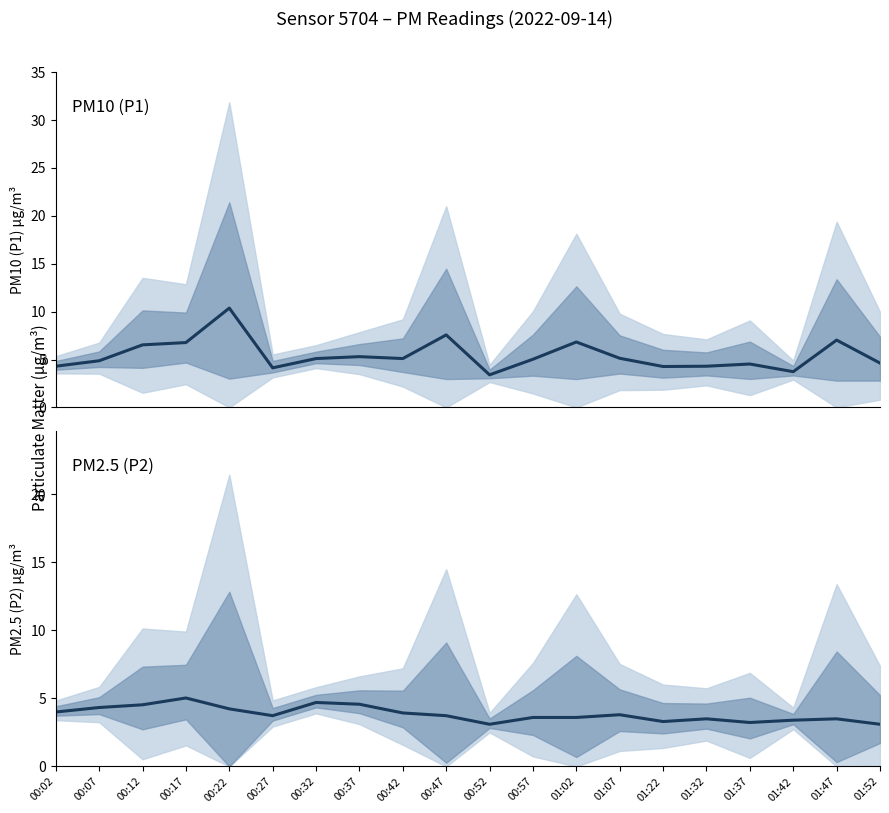

In P1, how many points are lower than both neighbors (excluding endpoints)?

5